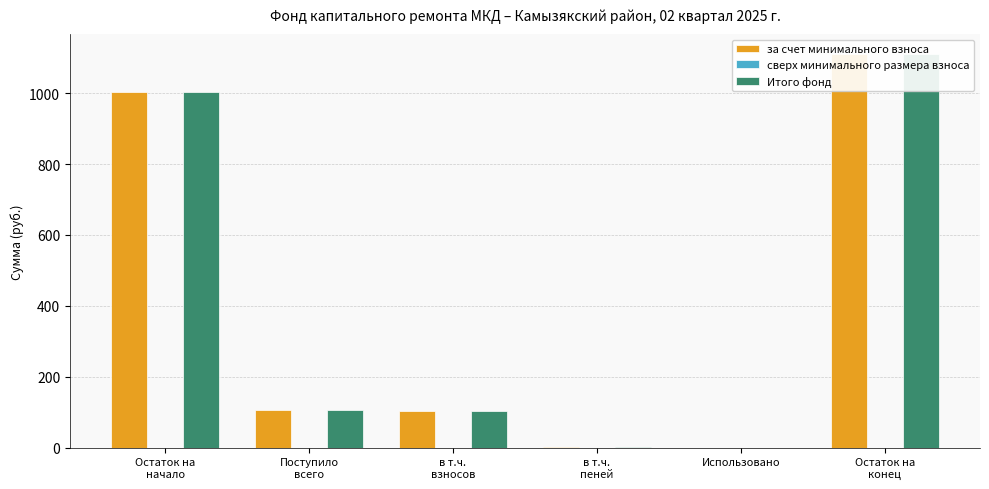

Are the bars horizontal?

No